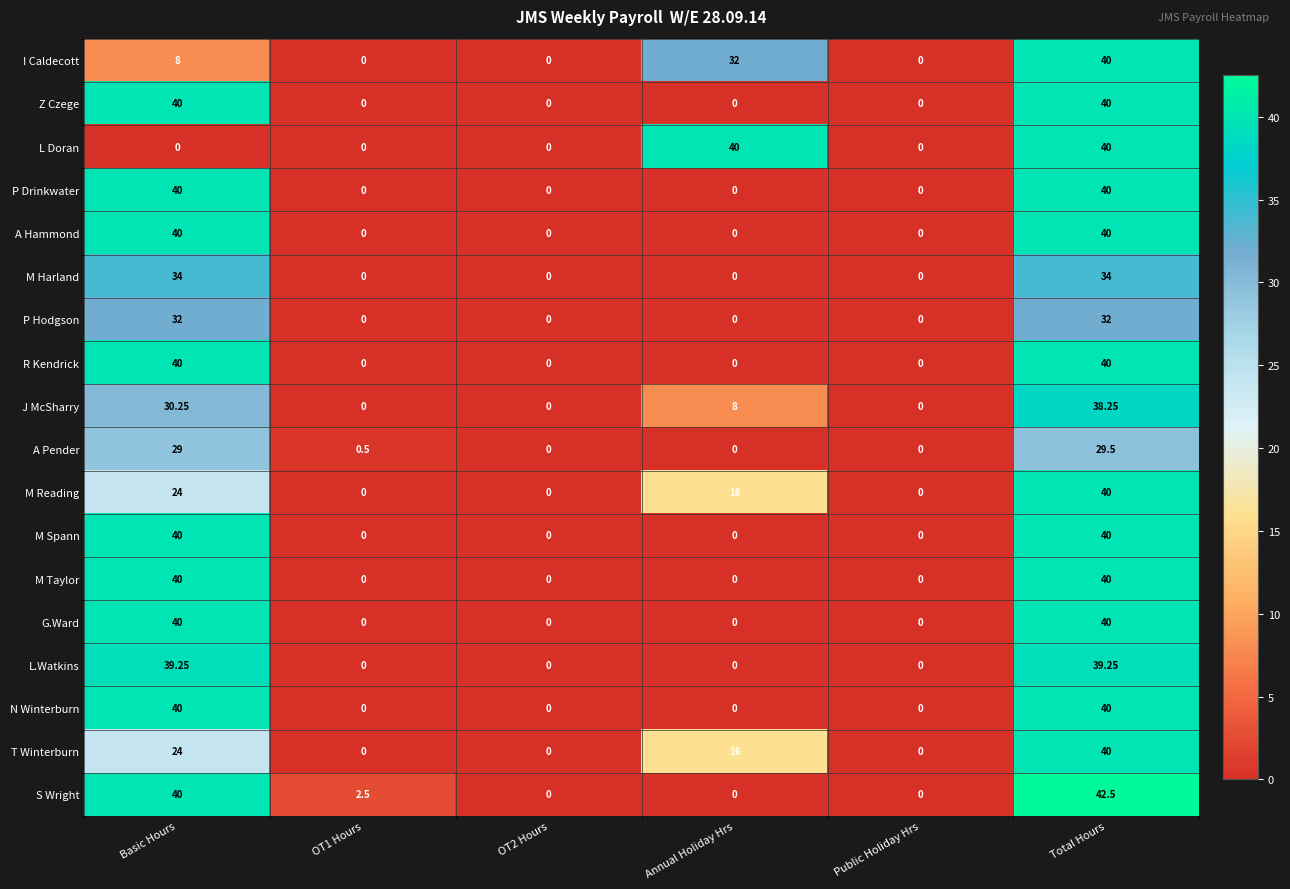

How many distinct data groups are displayed?

18